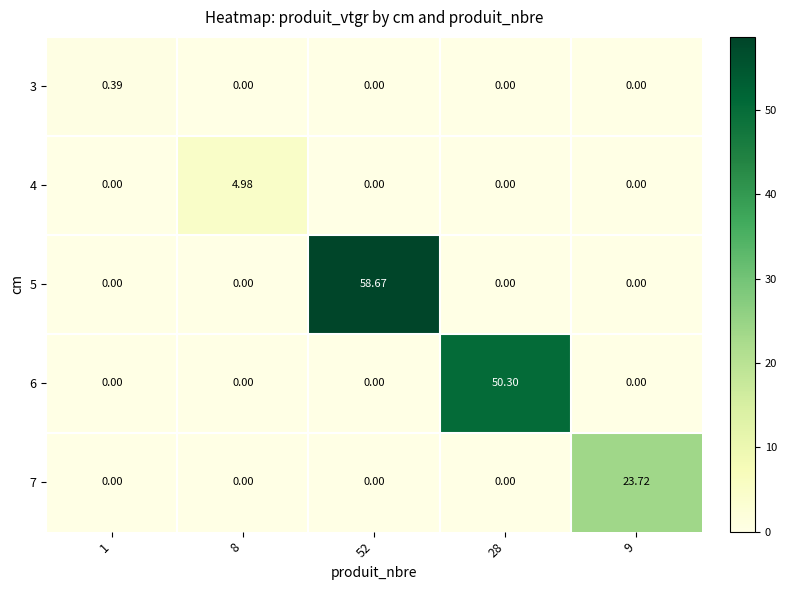

List the series in order of their peak value, highest first.

5, 6, 7, 4, 3